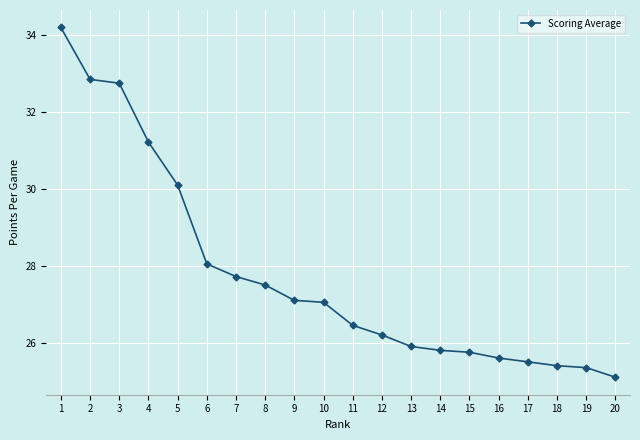

What is the approximate value at 5?

30.1